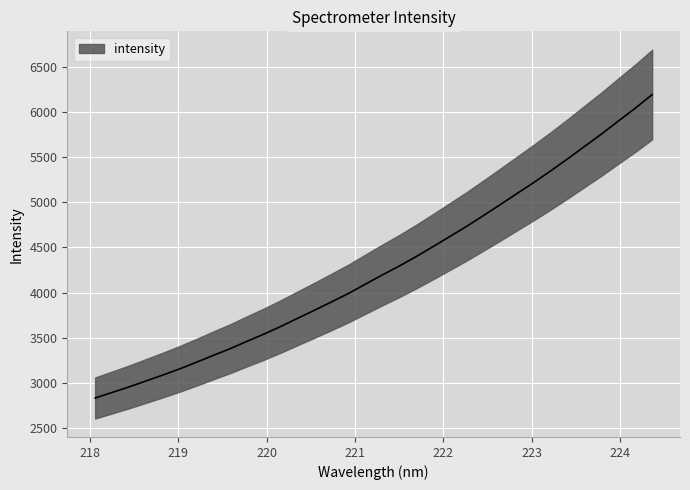

Reading left to right, extract all data points from this chart.

2835.7	2896.7	2958.0	3023.6	3089.1	3157.7	3231.3	3307.5	3381.9	3463.7	3542.9	3627.9	3718.4	3807.6	3898.9	3992.0	4094.5	4196.1	4294.3	4398.5	4508.4	4621.1	4733.8	4853.7	4975.0	5098.5	5221.3	5349.5	5482.0	5619.0	5755.2	5898.7	6040.2	6190.9